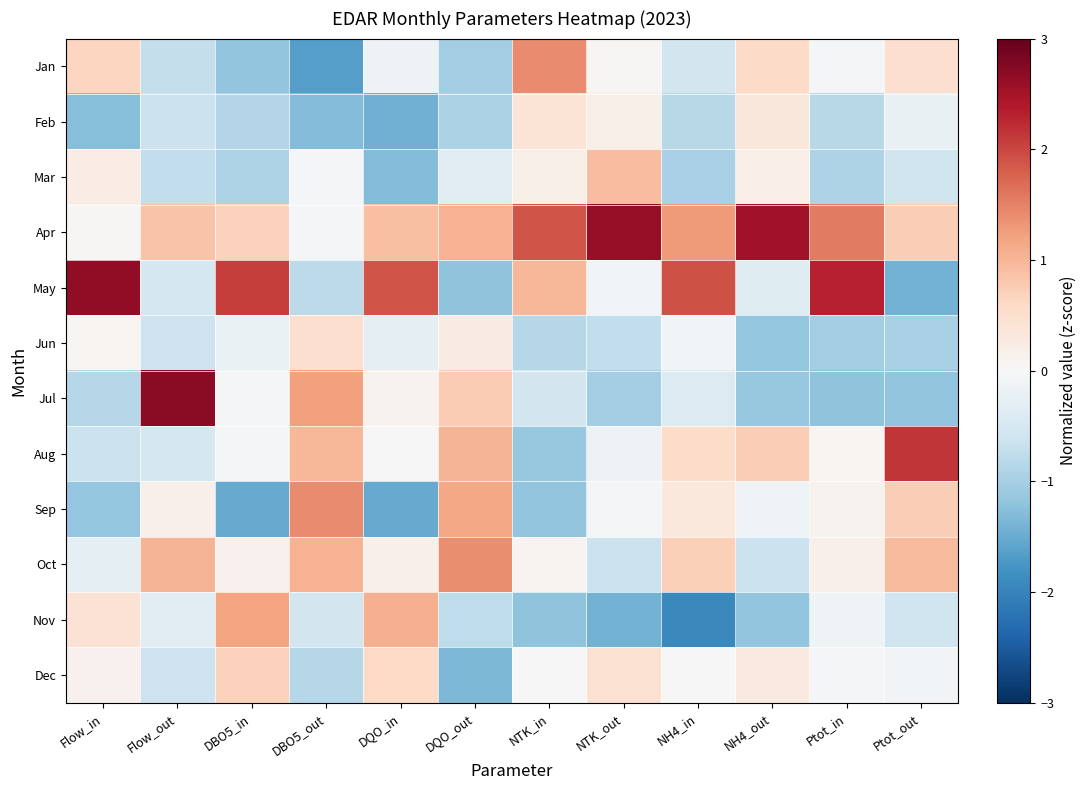

Between DQO_in and NH4_in, which series saw the biggest shift?

Nov